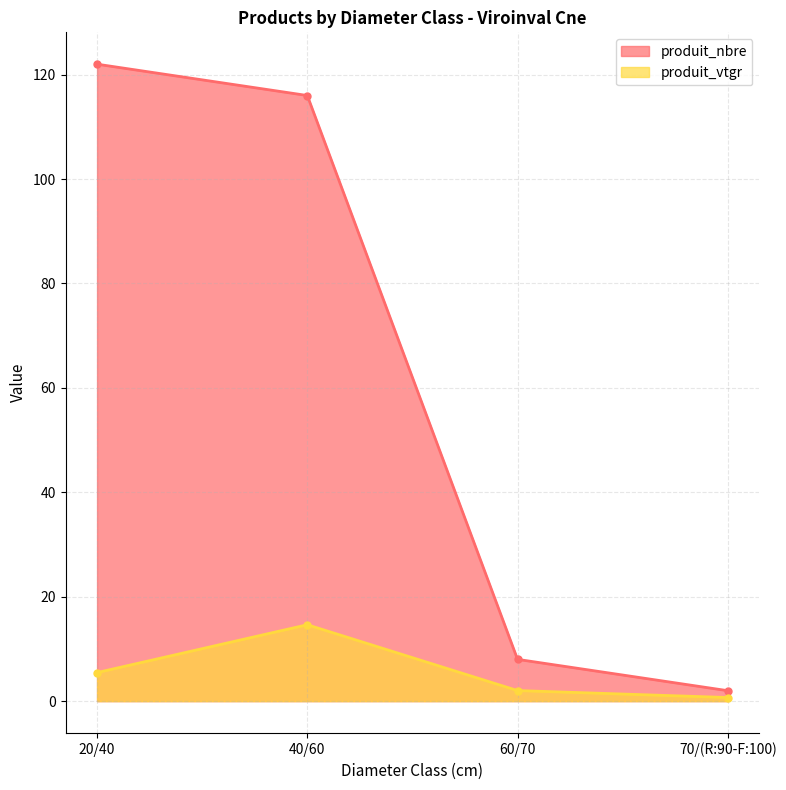

True or false: produit_nbre and produit_vtgr intersect in this chart.

False